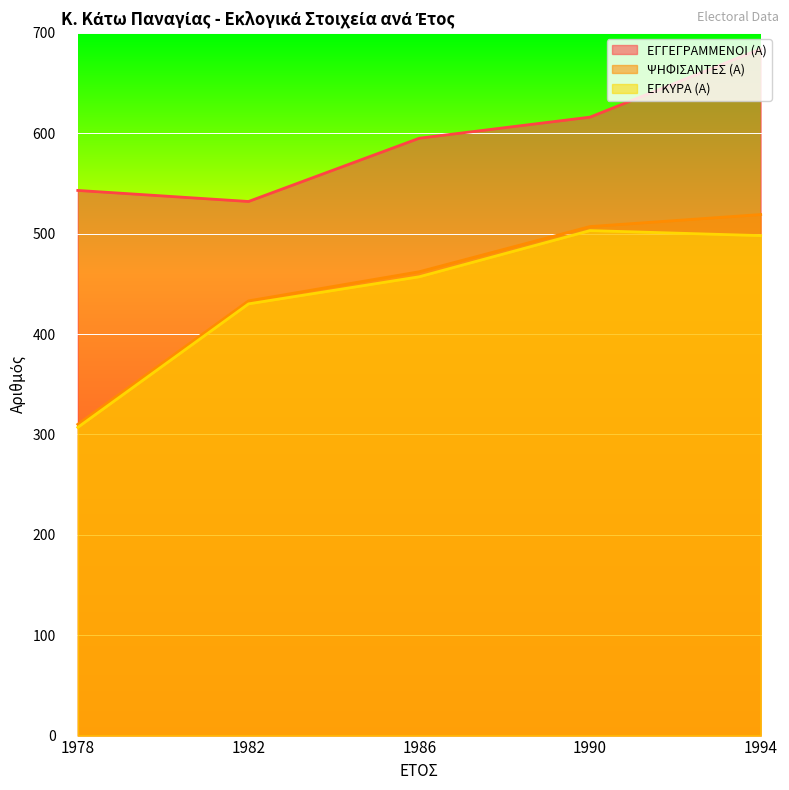

The value of ΨΗΦΙΣΑΝΤΕΣ (Α) at 1994 is 519. True or false?

True